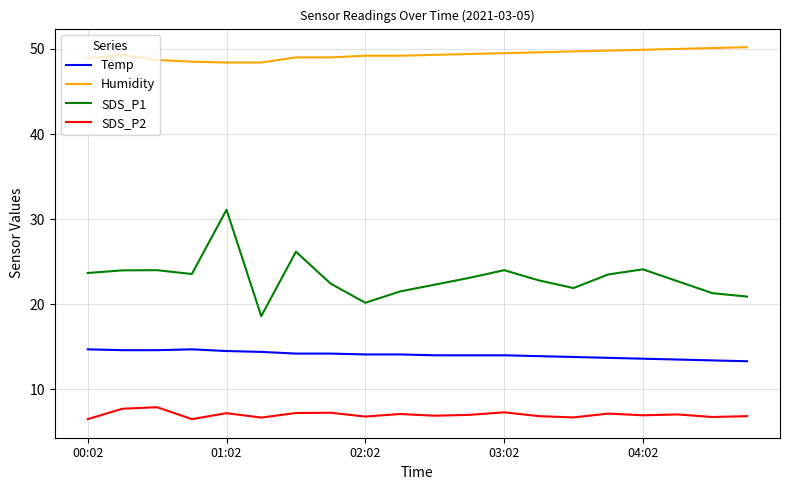

List the series in order of their overall mean, highest first.

Humidity, SDS_P1, Temp, SDS_P2